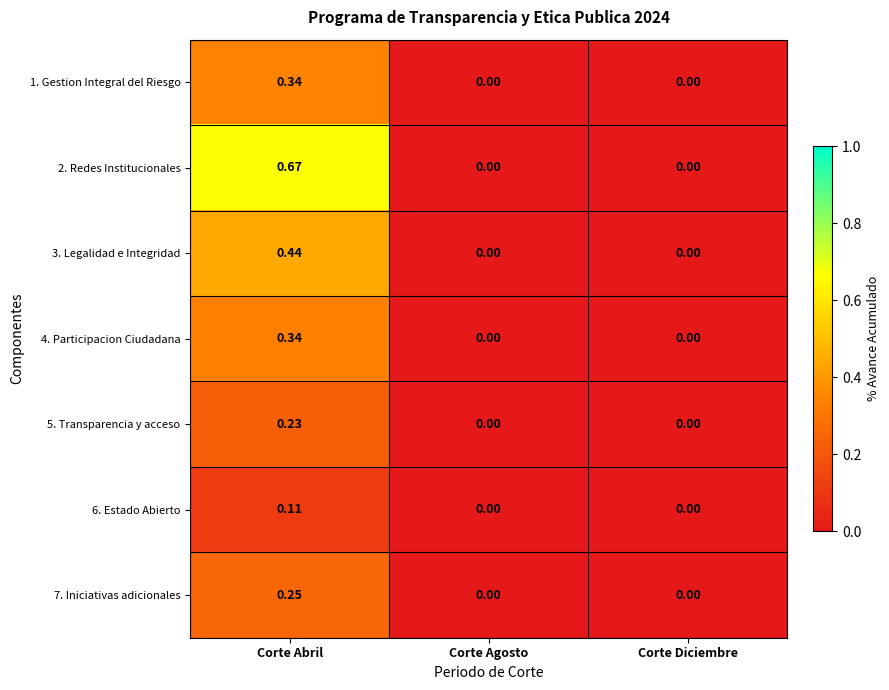

Is the value of 4. Participacion Ciudadana at Corte Abril greater than the value of 6. Estado Abierto at Corte Diciembre?

Yes